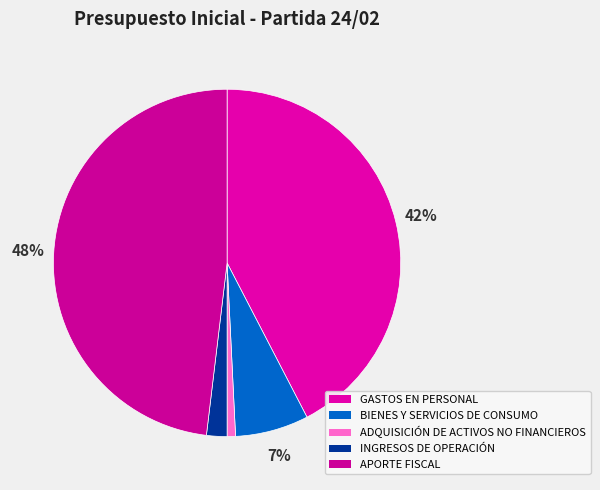

Does BIENES Y SERVICIOS DE CONSUMO represent more than half of the total?

No